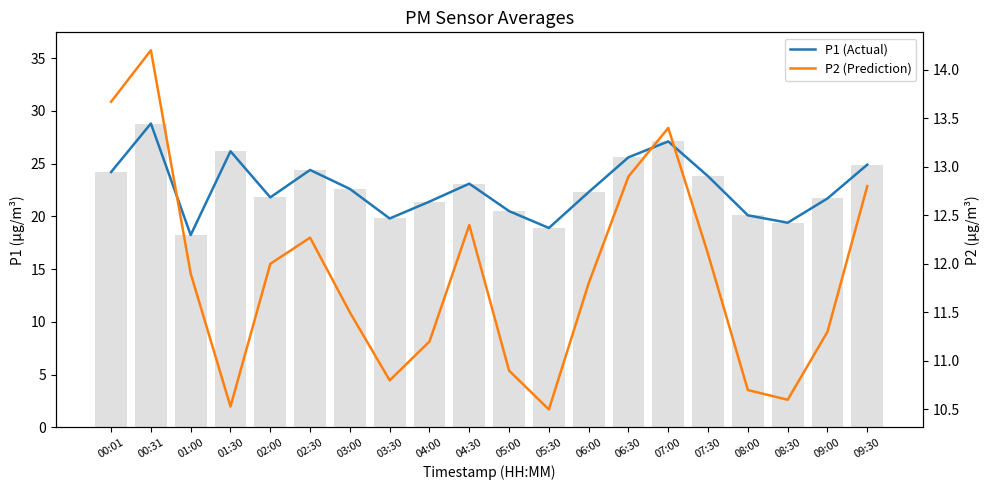

Which series has the largest total across all categories?

P1 (Actual)